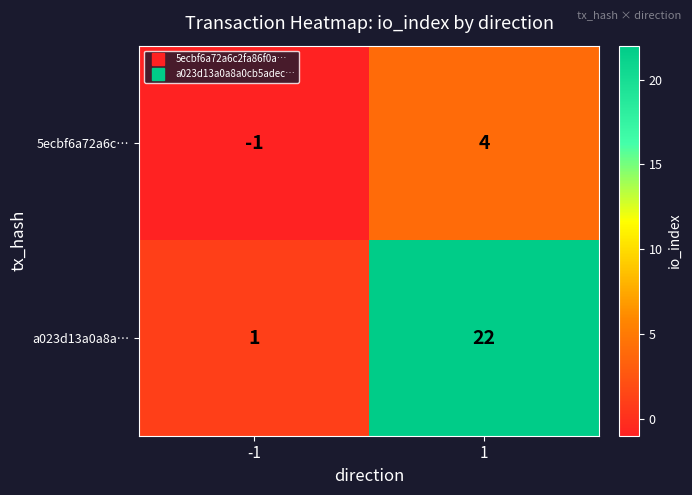

Reading right to left, list all the values displayed in this chart.

5ecbf6a72a6c…: 4	-1
a023d13a0a8a…: 22	1